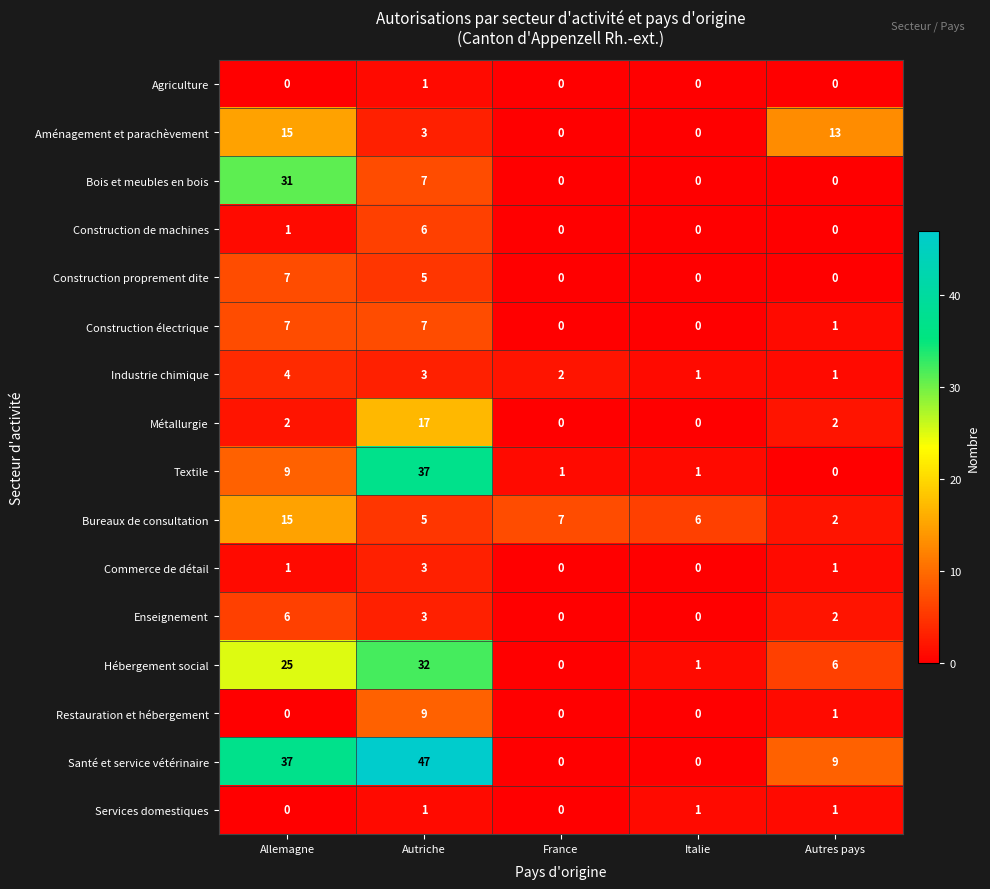

What is the average value of the Bureaux de consultation series?

7